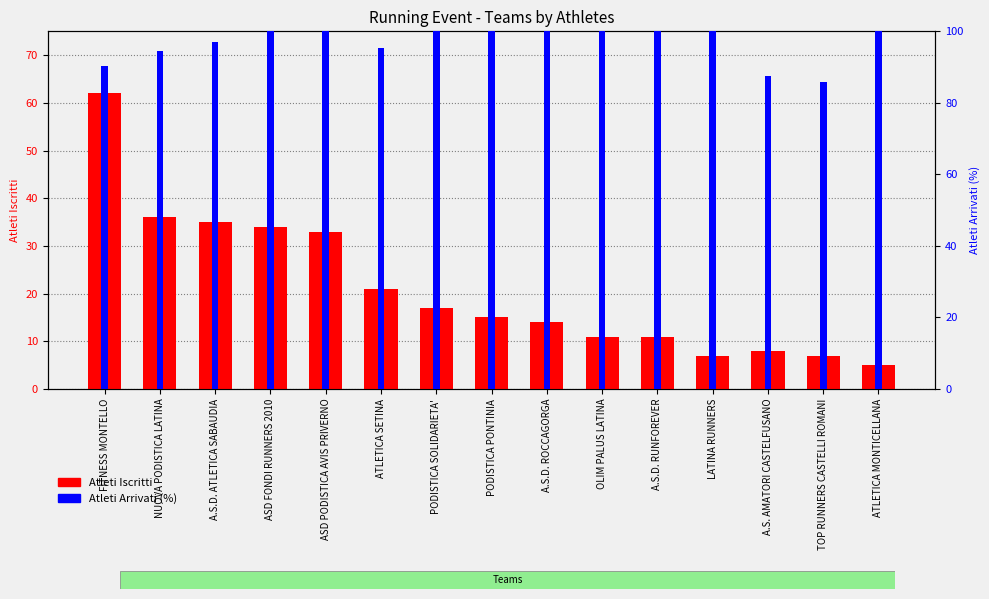

True or false: Atleti Iscritti has a value of 11.0 at A.S.D. RUNFOREVER.

True